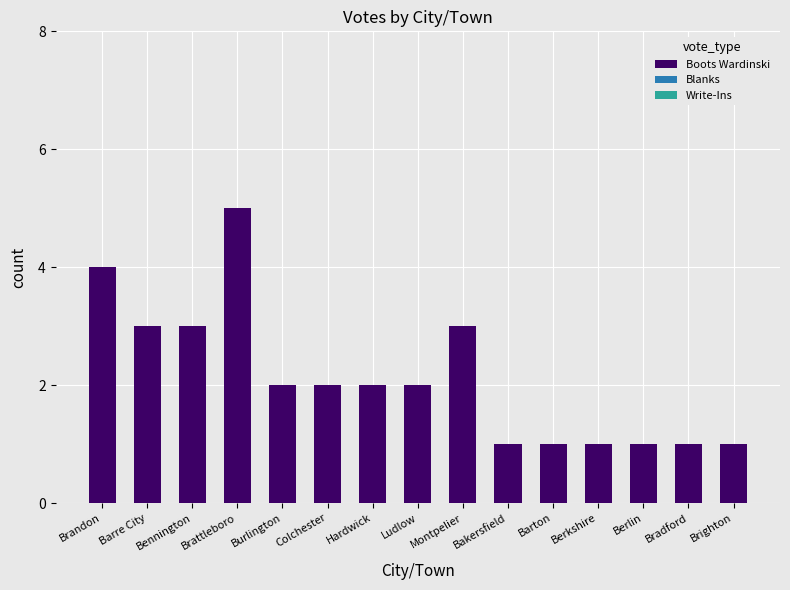

What position from the right is Brattleboro?

12